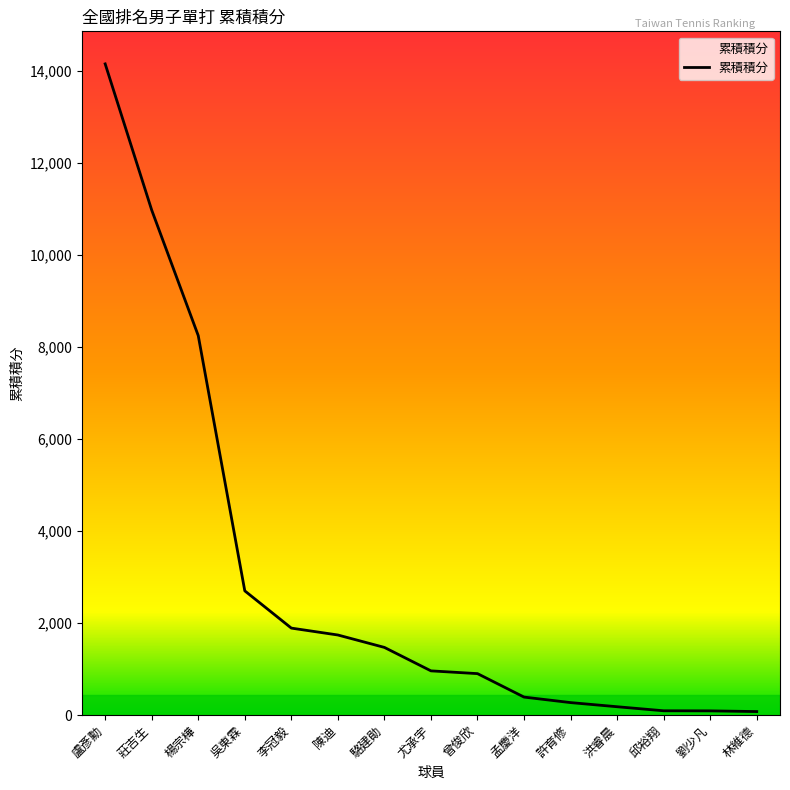

At which label is the value closest to 7117?

楊宗樺